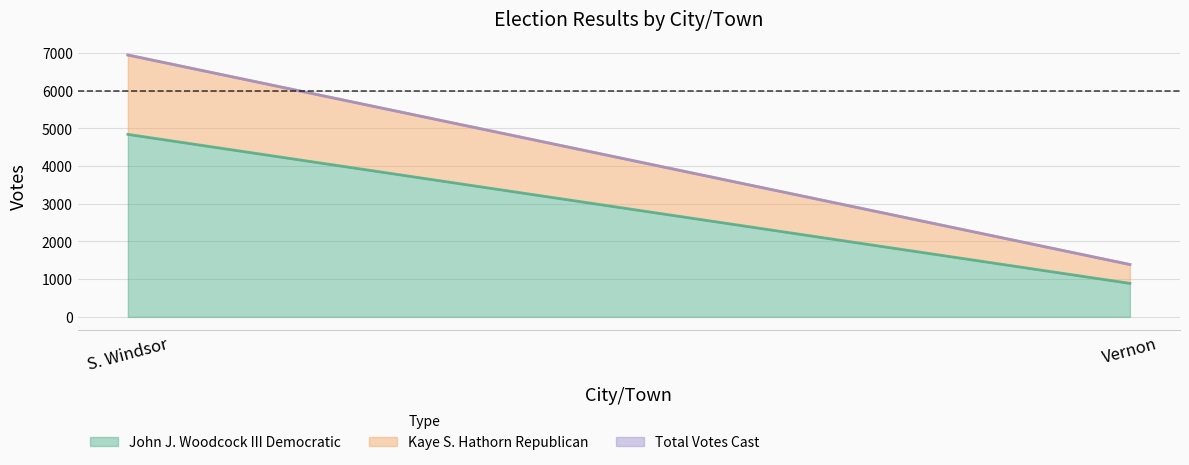

The value of John J. Woodcock III Democratic at Vernon is 889. True or false?

True